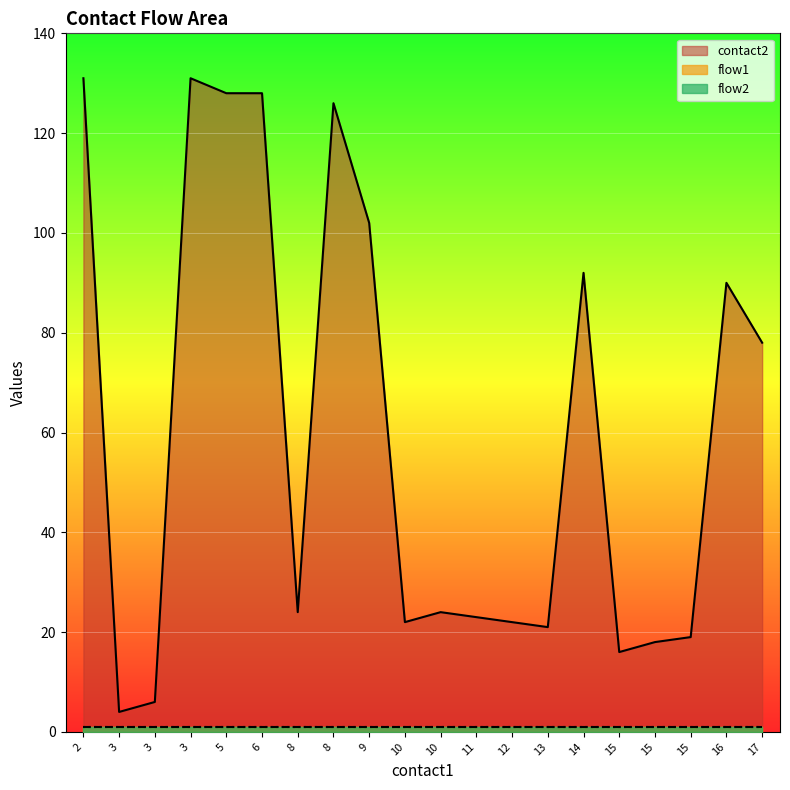

True or false: flow1 has more than 1 interior local peaks.

False